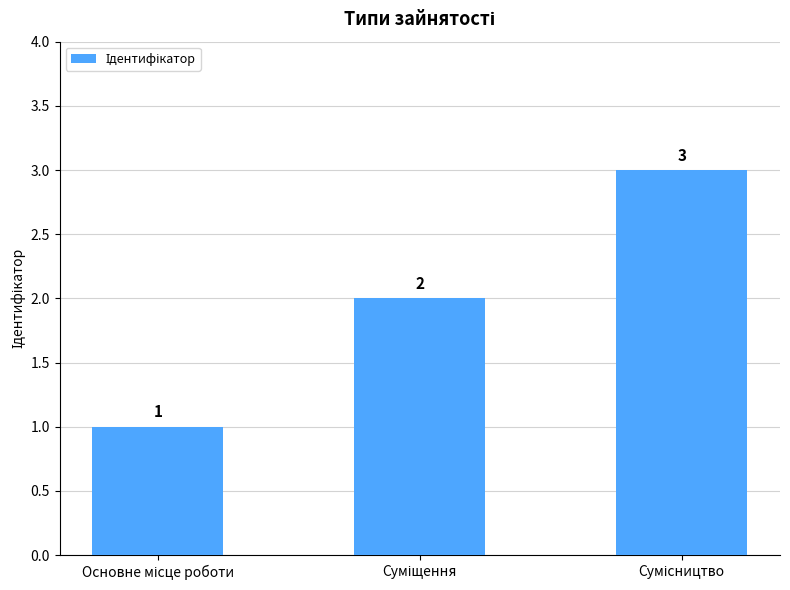

Reading left to right, extract all data points from this chart.

1	2	3